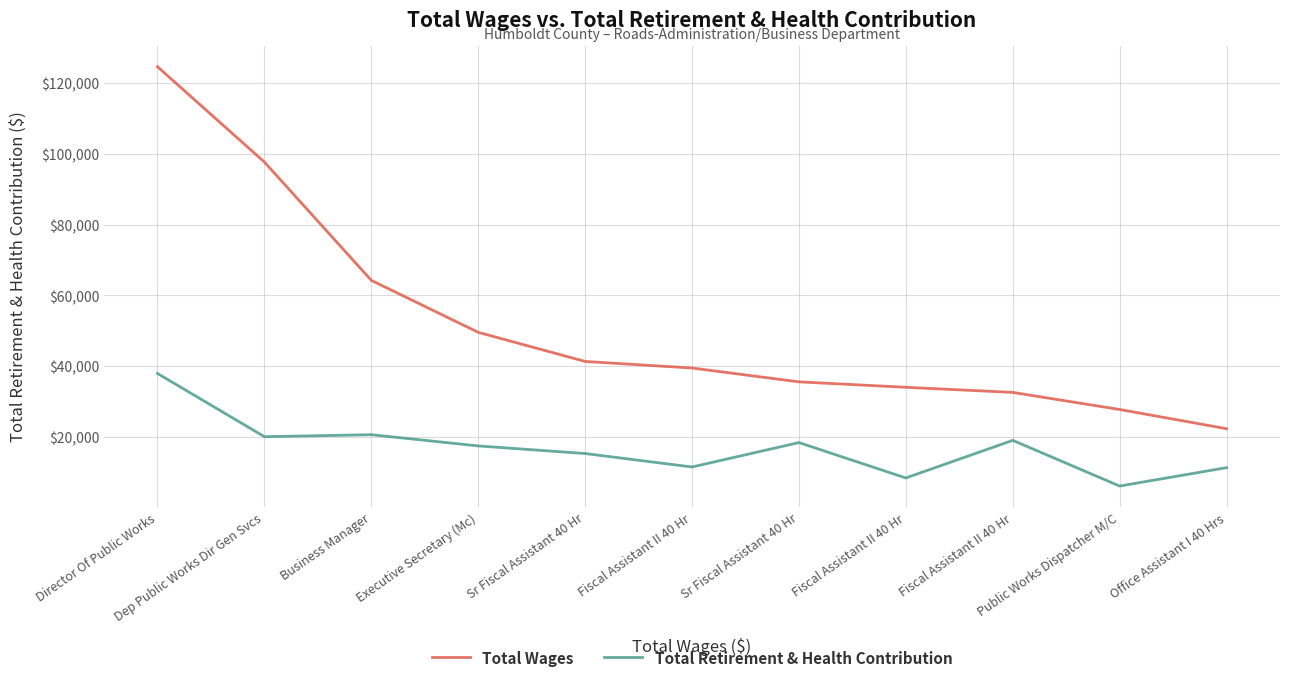

What is the label of the 11th point from the right?

Director Of Public Works